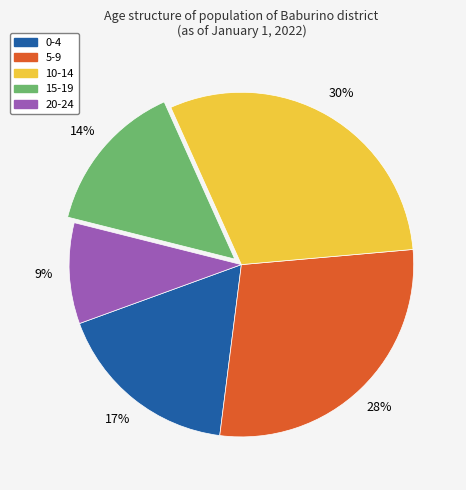

Which slice is the largest?

10-14